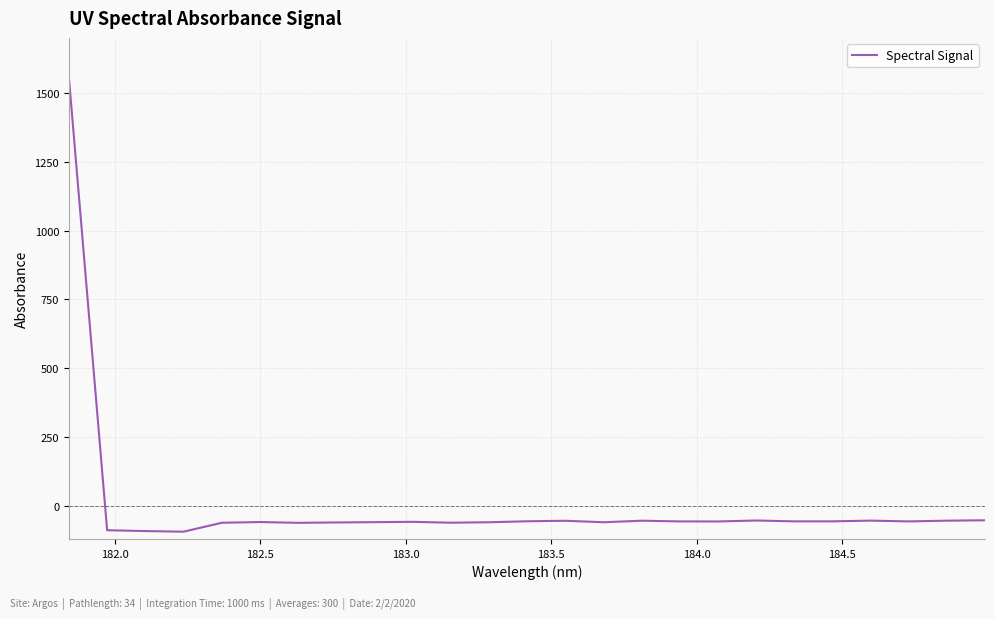

What is the smallest value displayed?

-93.5